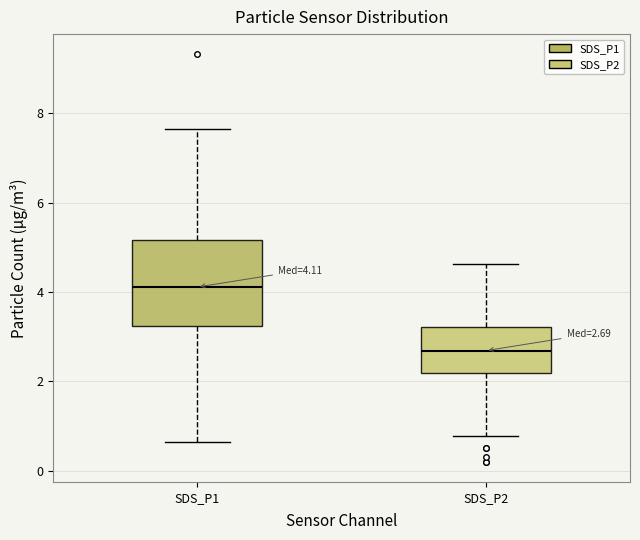

Which box's median line is the lowest?

SDS_P2